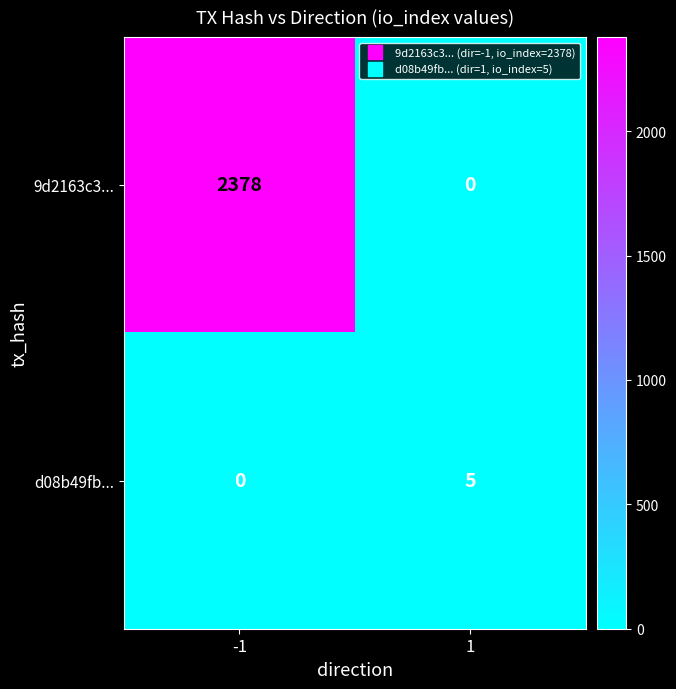

What is the sum of the 9d2163c3... values at -1 and 1?

2378